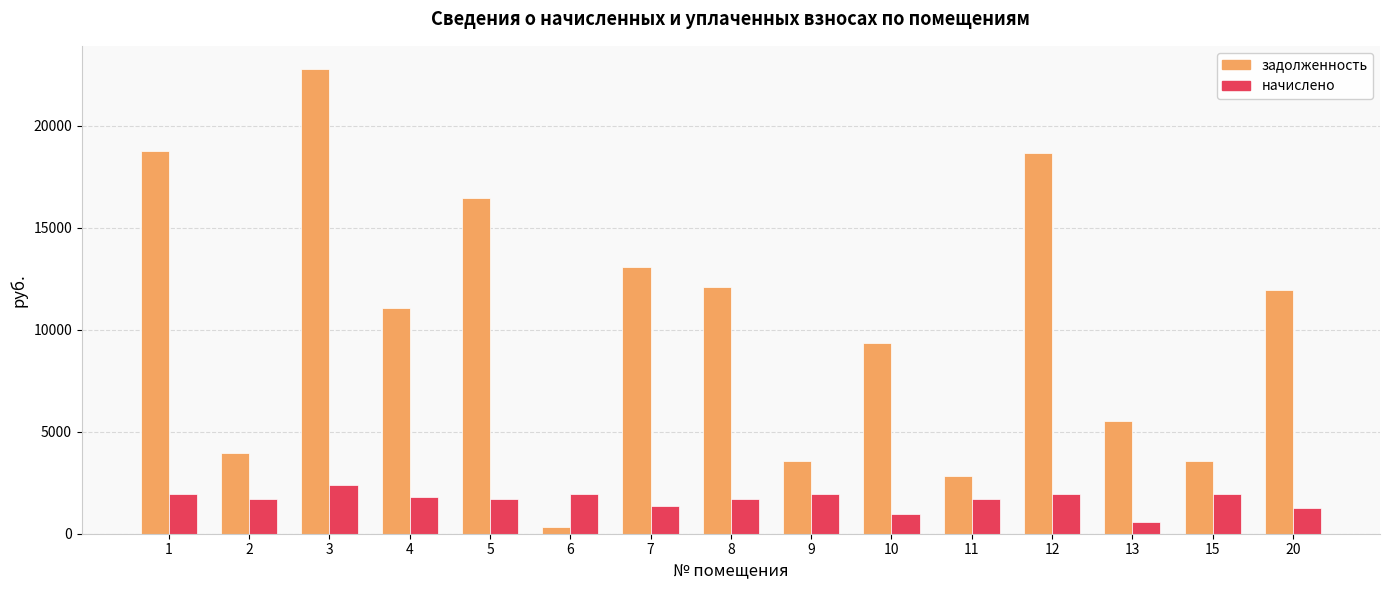

Which category has the highest value across all series?

3